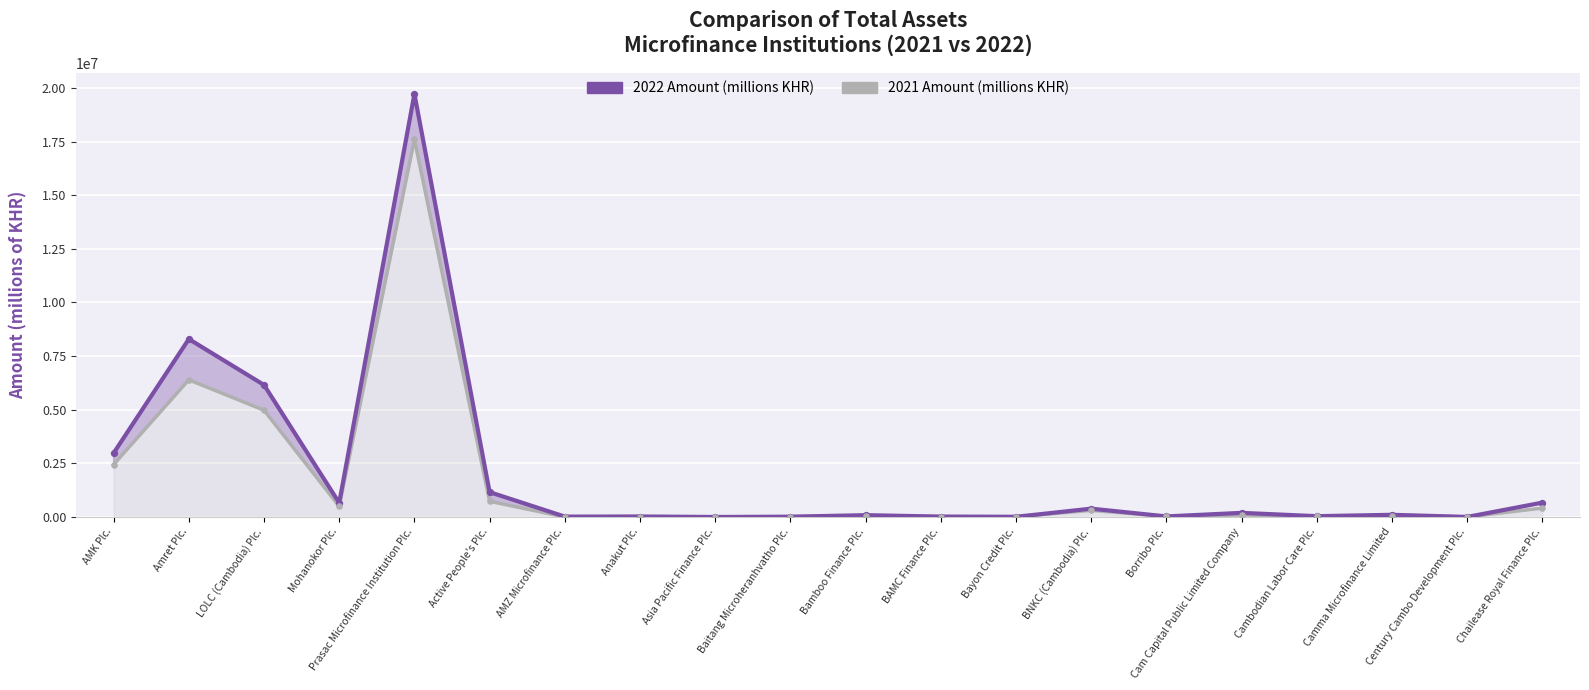

At which category is the sum across all series the highest?

Prasac Microfinance Institution Plc.